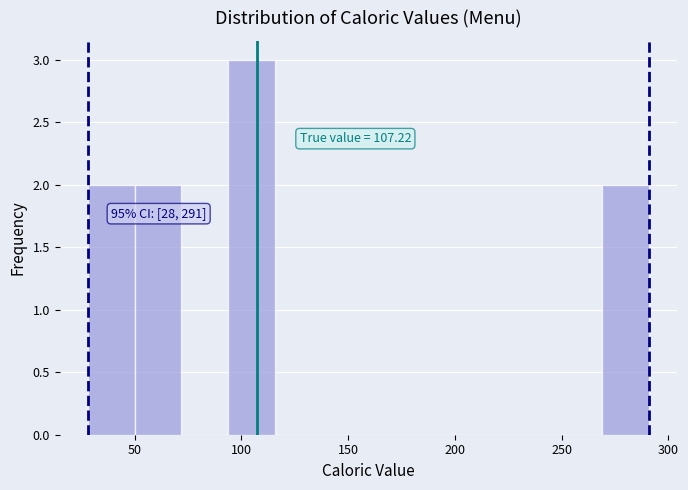

Over which range of the x-axis is the bar tallest?

95 to 115